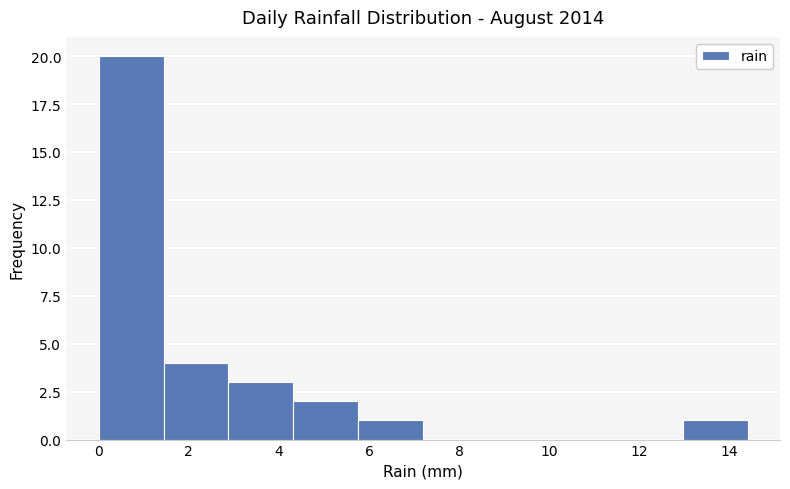

How tall is the bar that spans 2.88 to 4.32 on the x-axis? Neither the bar edges nor the heights are printed on the chart, so give them approximately, as read against the axes.

3